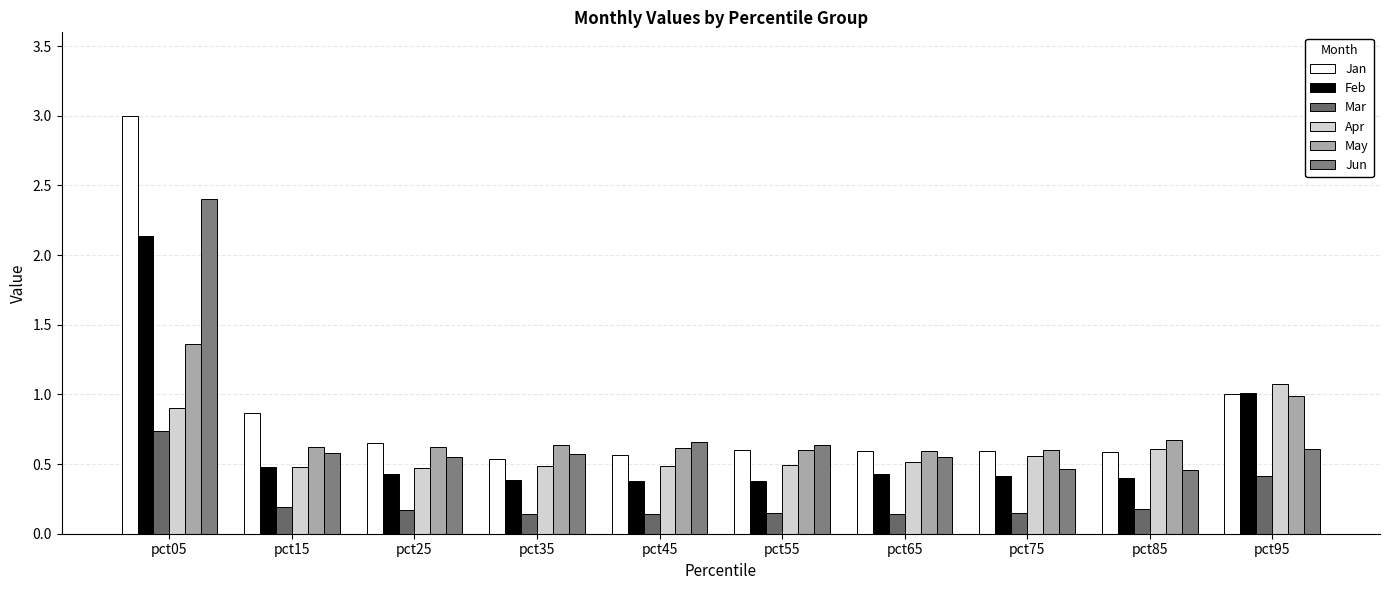

The Mar series shows 0.0 at pct25. True or false?

False